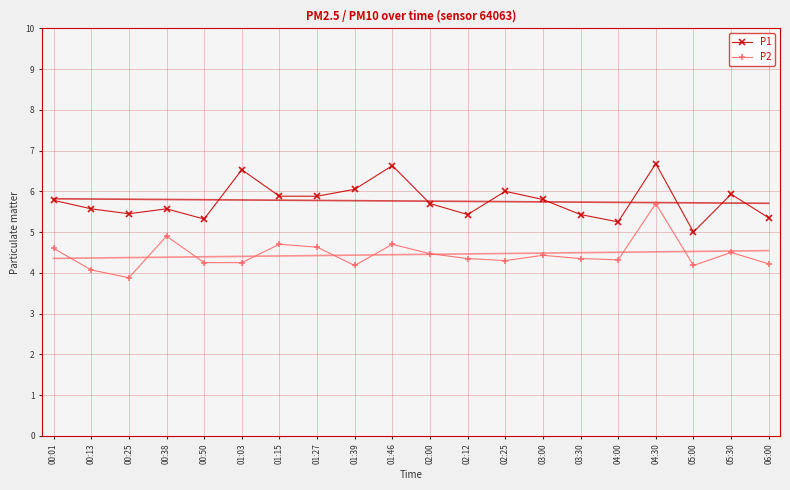

What is the difference between the highest and lowest values at 04:30?

1.0